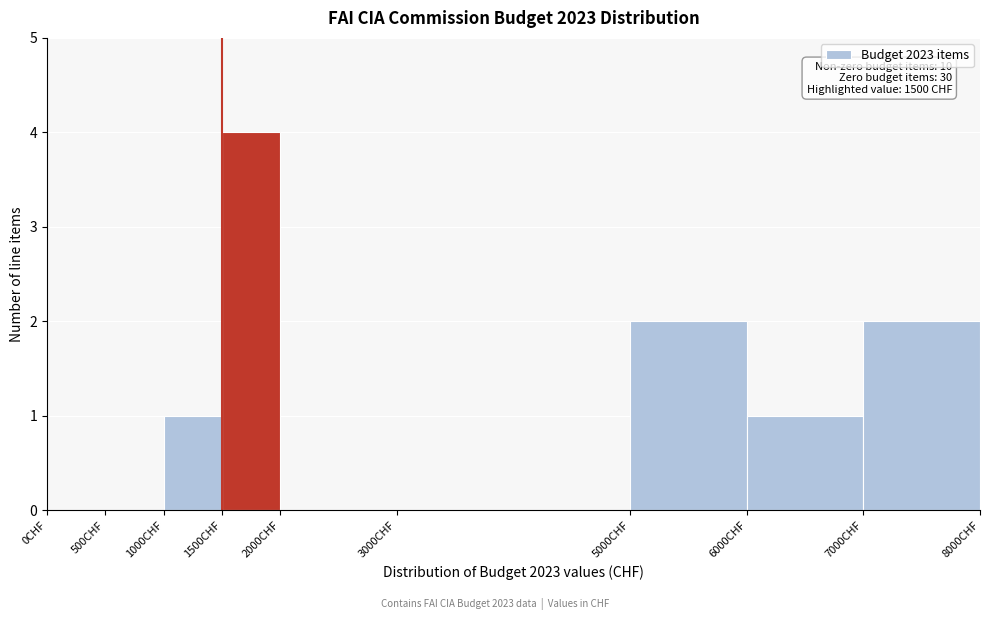

Over which range of the x-axis is the bar tallest?

1500 to 2000